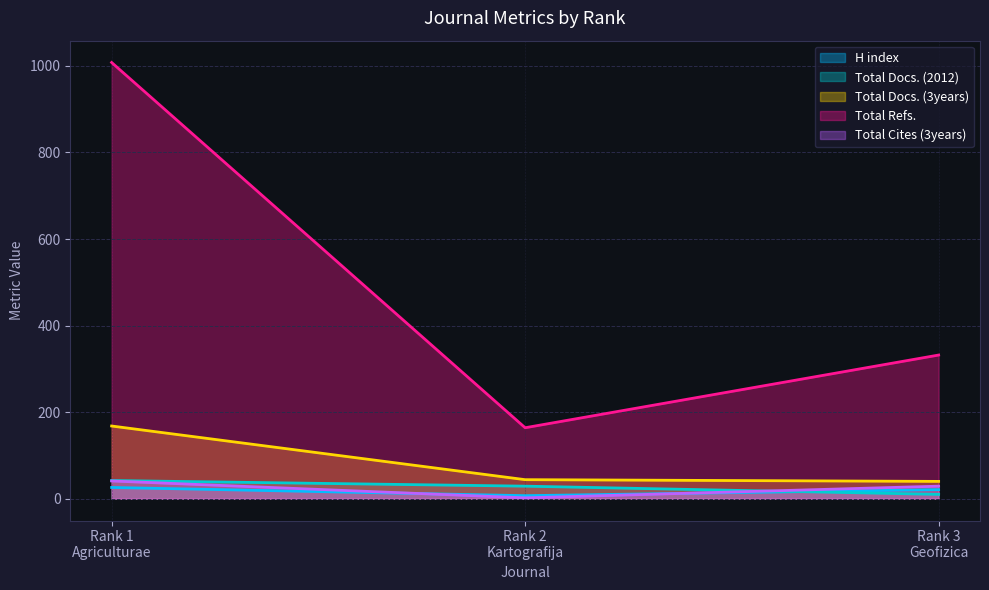

What are all the series names shown in the legend?

H index, Total Docs. (2012), Total Docs. (3years), Total Refs., Total Cites (3years)